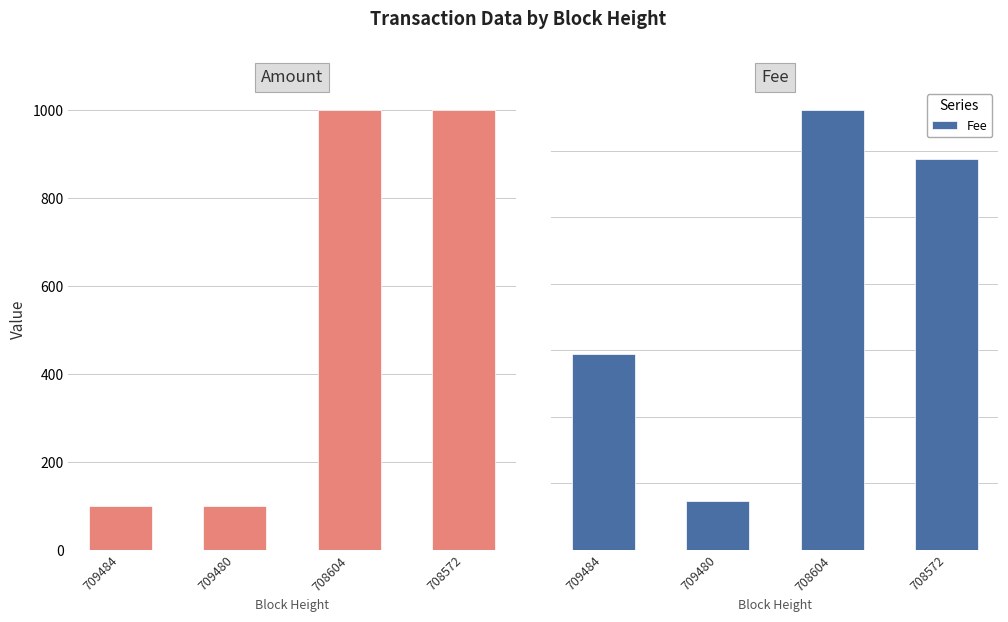

Reading left to right, extract all data points from this chart.

Amount: 100.0	100.0	999.9	1000.0
Fee: 0.0	0.0	0.1	0.1